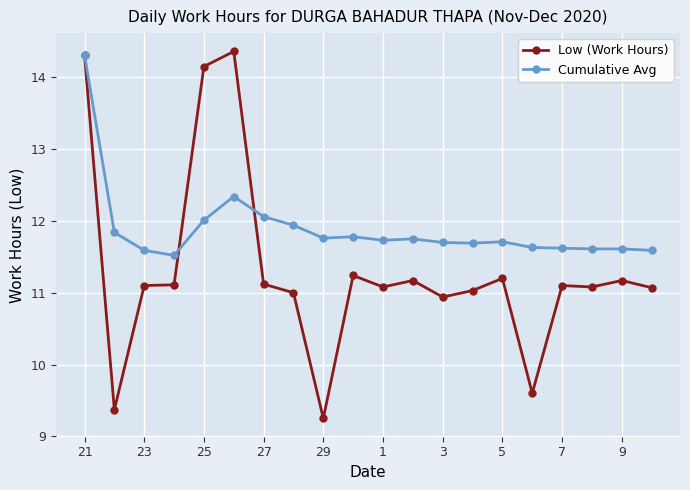

What is the difference between the maximum and minimum values in the Low (Work Hours) series?

5.1